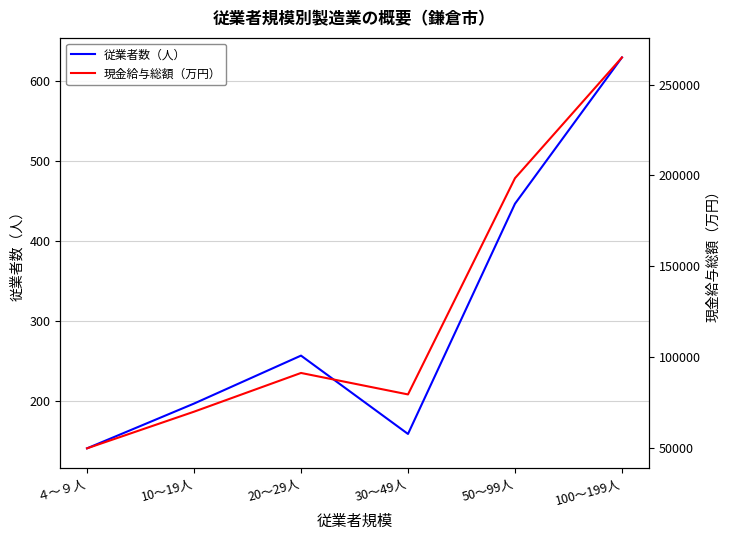

List the labels in order of 現金給与総額（万円） value, largest first.

100～199人, 50～99人, 20～29人, 30～49人, 10～19人, ４～９人